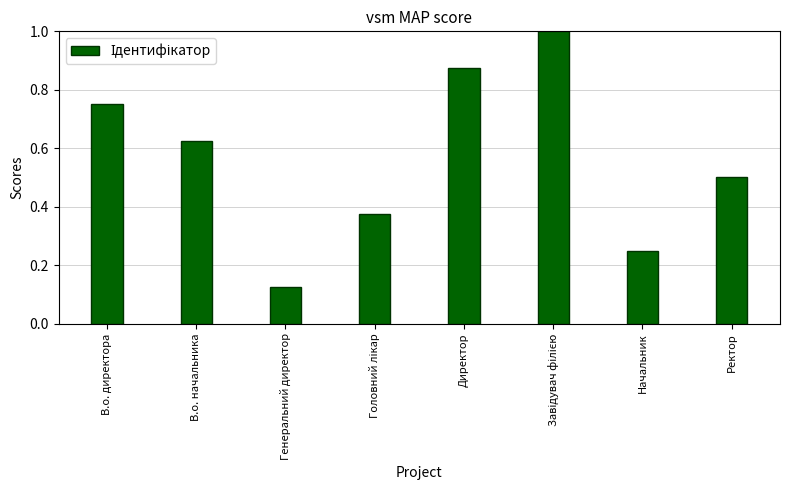

How many data points does each series have?

8